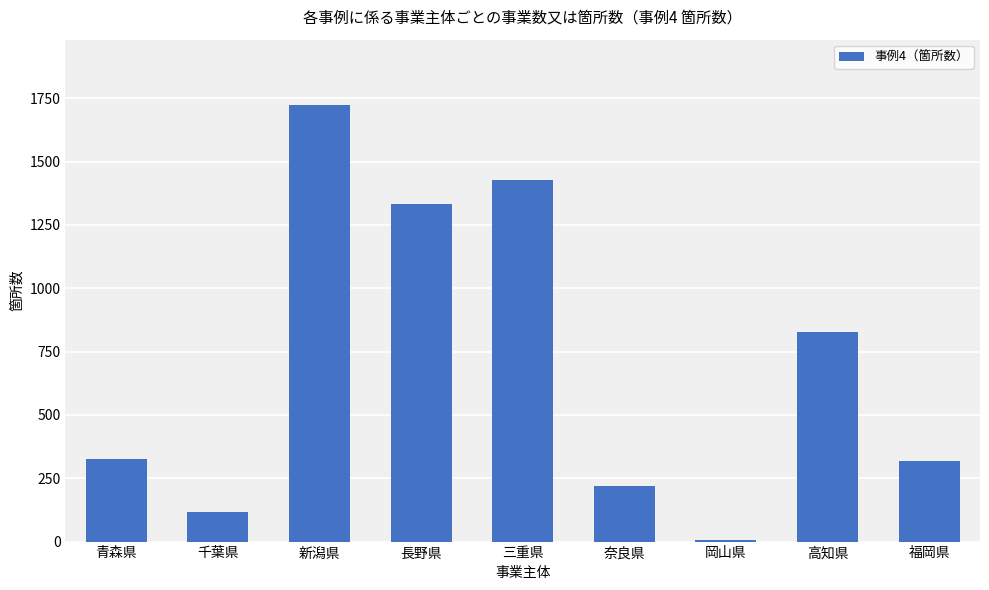

What is the difference between the second highest and minimum values?

1421